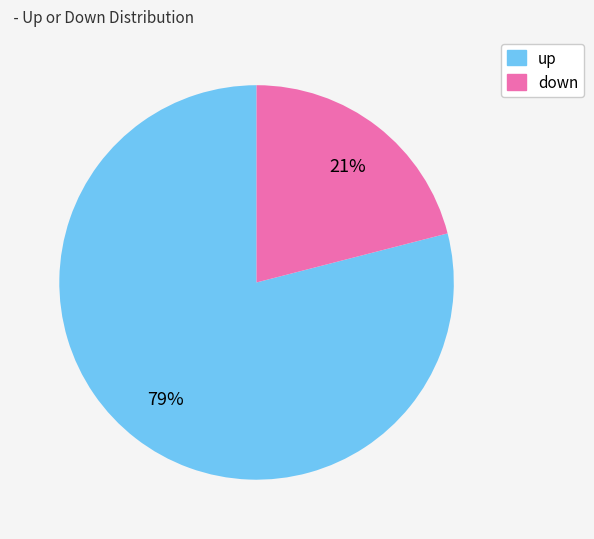

Which slice is the largest?

up